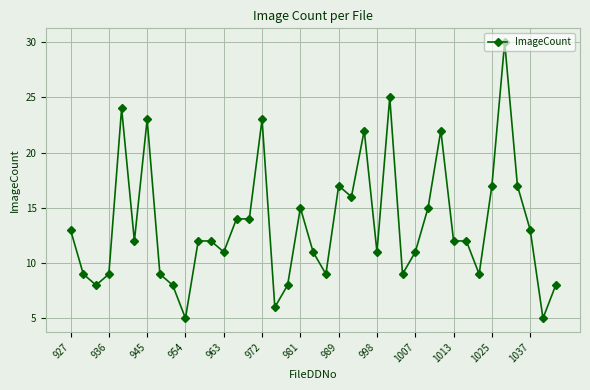

True or false: the data has more than 0 interior local peaks.

True